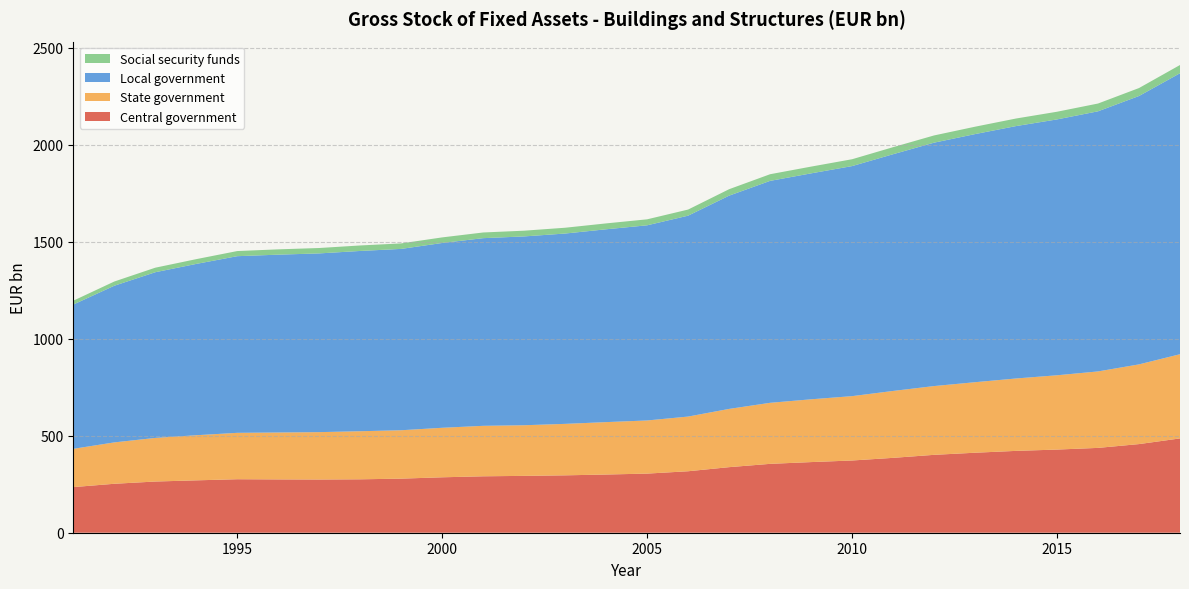

Reading left to right, transcribe all the data shown in this chart.

Central government: 1991=235.1	1992=252.3	1993=263.9	1994=269.9	1995=275.7	1996=274.8	1997=274.2	1998=275.3	1999=278.7	2000=285.7	2001=290.8	2002=293.0	2003=295.8	2004=300.0	2005=304.7	2006=316.8	2007=337.9	2008=355.0	2009=364.1	2010=372.2	2011=385.9	2012=401.4	2013=412.3	2014=421.8	2015=428.6	2016=437.2	2017=456.8	2018=486.0
State government: 1991=197.2	1992=213.3	1993=224.8	1994=232.5	1995=239.1	1996=241.8	1997=244.2	1998=247.8	1999=249.4	2000=255.2	2001=260.1	2002=261.0	2003=265.2	2004=270.1	2005=273.9	2006=281.8	2007=300.2	2008=314.6	2009=323.6	2010=331.7	2011=344.8	2012=354.4	2013=363.5	2014=373.2	2015=382.9	2016=394.1	2017=410.8	2018=433.9
Local government: 1991=743.6	1992=807.4	1993=854.0	1994=883.0	1995=910.5	1996=916.5	1997=921.2	1998=929.1	1999=934.7	2000=952.5	2001=967.2	2002=973.2	2003=981.0	2004=993.9	2005=1005.8	2006=1035.5	2007=1099.1	2008=1143.8	2009=1164.5	2010=1185.7	2011=1220.1	2012=1254.5	2013=1278.7	2014=1300.9	2015=1318.8	2016=1340.6	2017=1383.3	2018=1448.3
Social security funds: 1991=19.8	1992=21.7	1993=23.3	1994=24.6	1995=26.4	1996=27.4	1997=27.8	1998=28.3	1999=28.3	2000=28.8	2001=29.3	2002=29.5	2003=29.9	2004=30.3	2005=30.9	2006=31.5	2007=33.2	2008=34.3	2009=34.8	2010=35.3	2011=36.3	2012=37.2	2013=38.1	2014=39.0	2015=39.5	2016=40.1	2017=41.0	2018=42.4